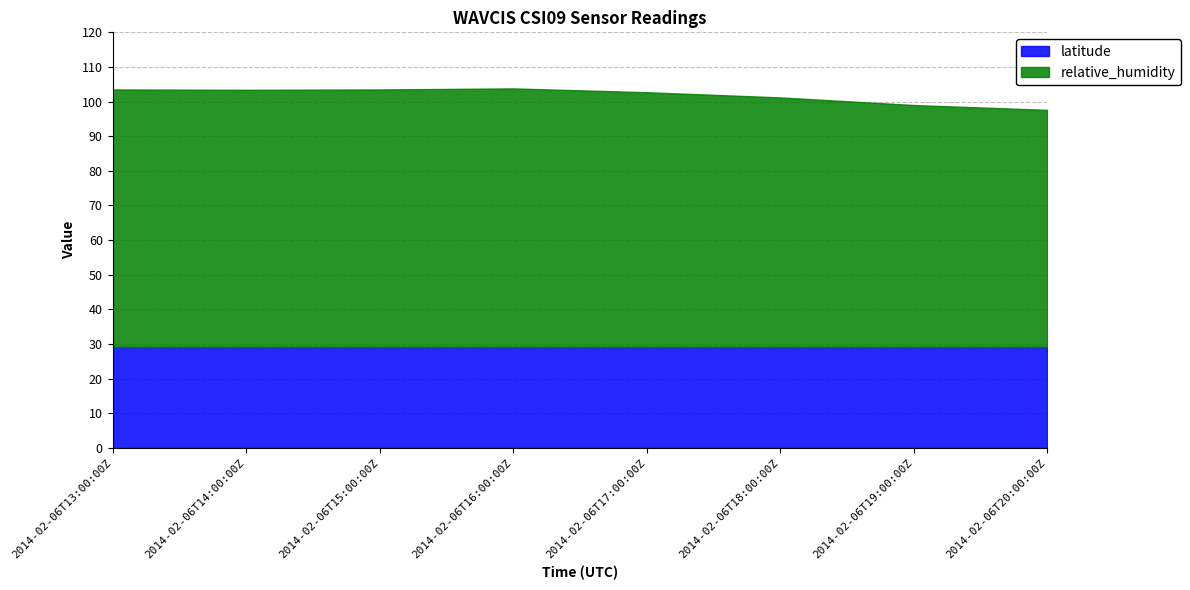

True or false: latitude and relative_humidity cross at least once.

False